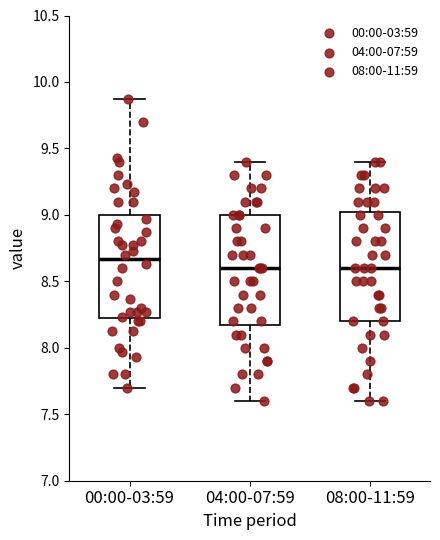

Reading left to right, read every box against the y-axis: the position of its median line, the range the box covers, and the ends of its whiskers. The values are not printed on the chart, so give them approximately, as read against the axis.

00:00-03:59: median 8.65, box 8.20 to 9.00, whiskers 7.70 to 9.85
04:00-07:59: median 8.60, box 8.20 to 9.00, whiskers 7.60 to 9.40
08:00-11:59: median 8.60, box 8.20 to 9.05, whiskers 7.60 to 9.40